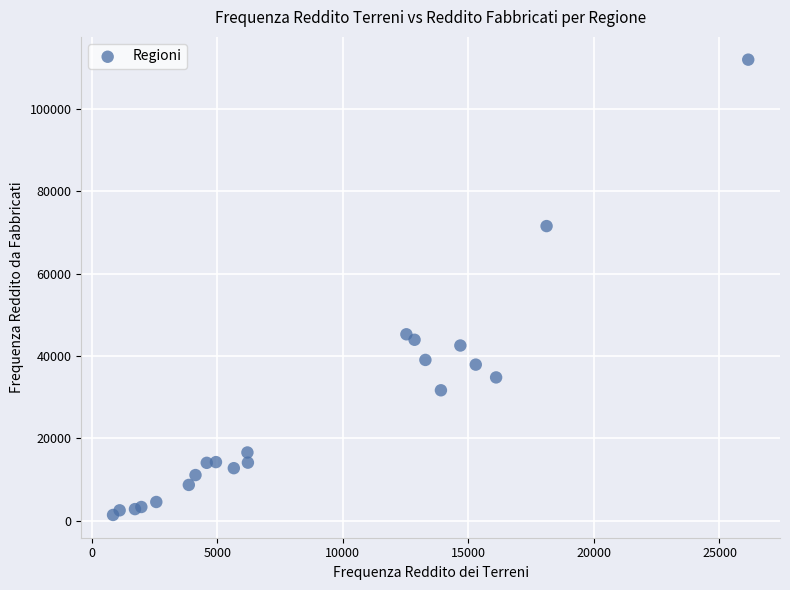

What Y value in the scatter plot is closest to 56664?

45269